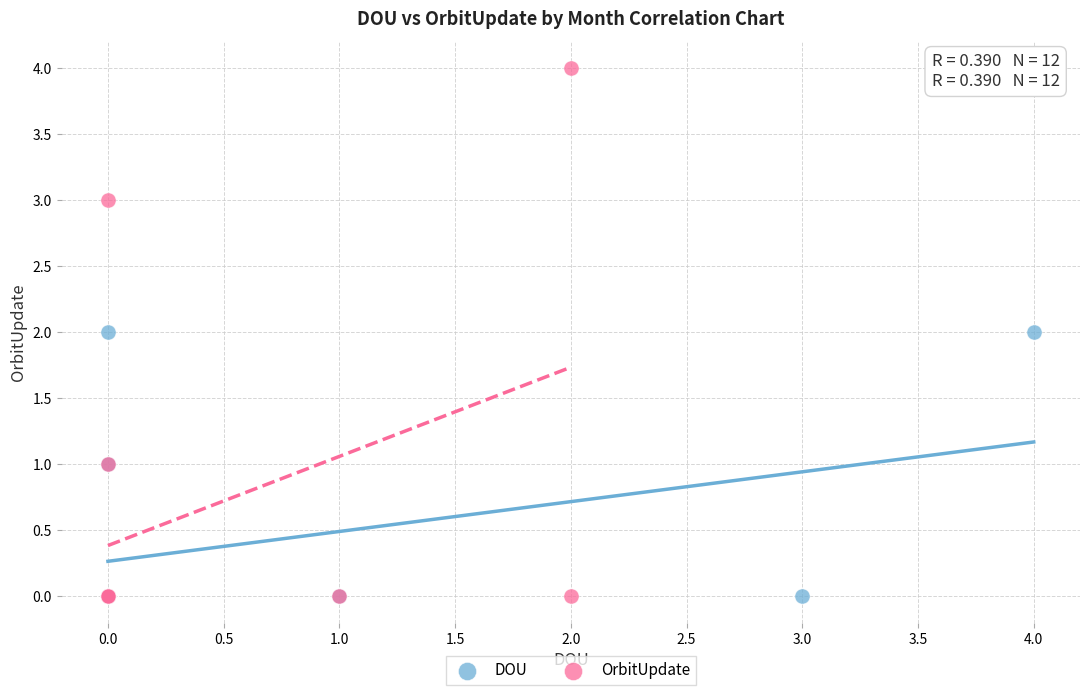

Which series has the widest spread of Y values?

OrbitUpdate